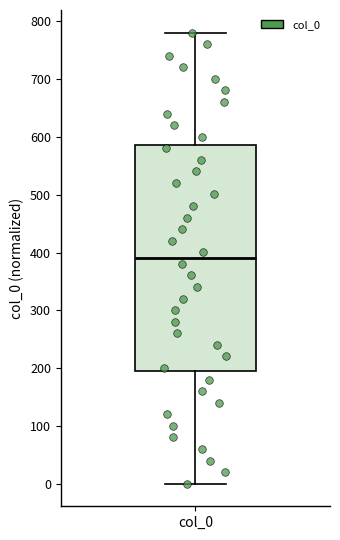

Read this box plot against the y-axis: the position of the median line, the range covered by the box, and the ends of both whiskers. The values are not printed on the chart, so give them approximately, as read against the axis.

median 390, box 200 to 590, whiskers 0 to 780